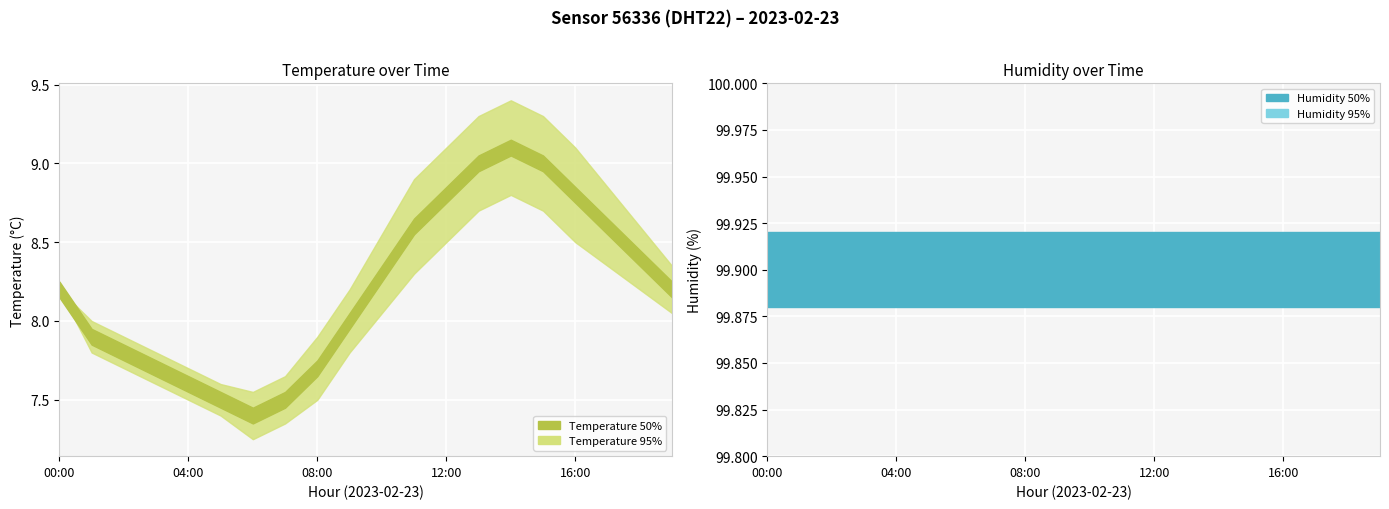

What is the total value across all series at 02:00?

215.5